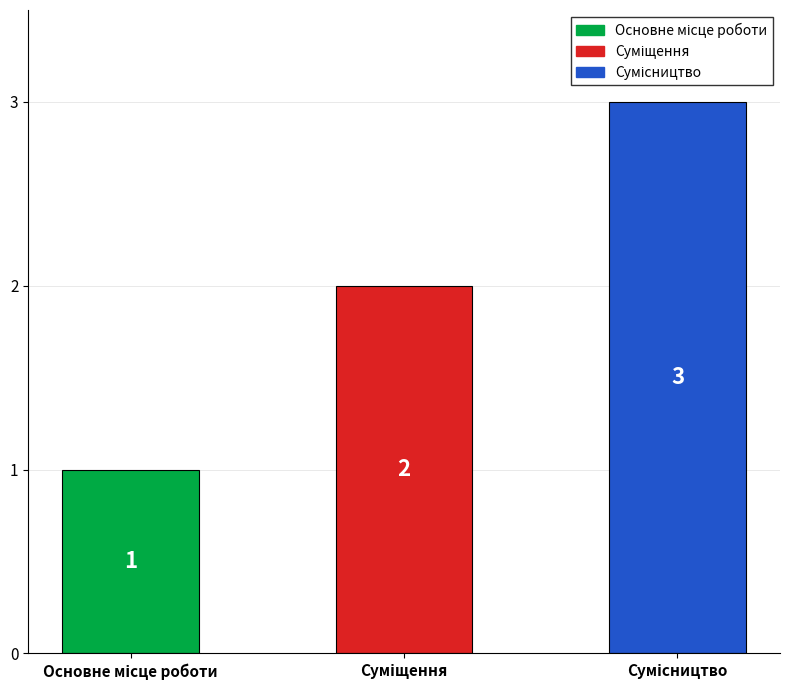

How many values are between 1 and 3?

3